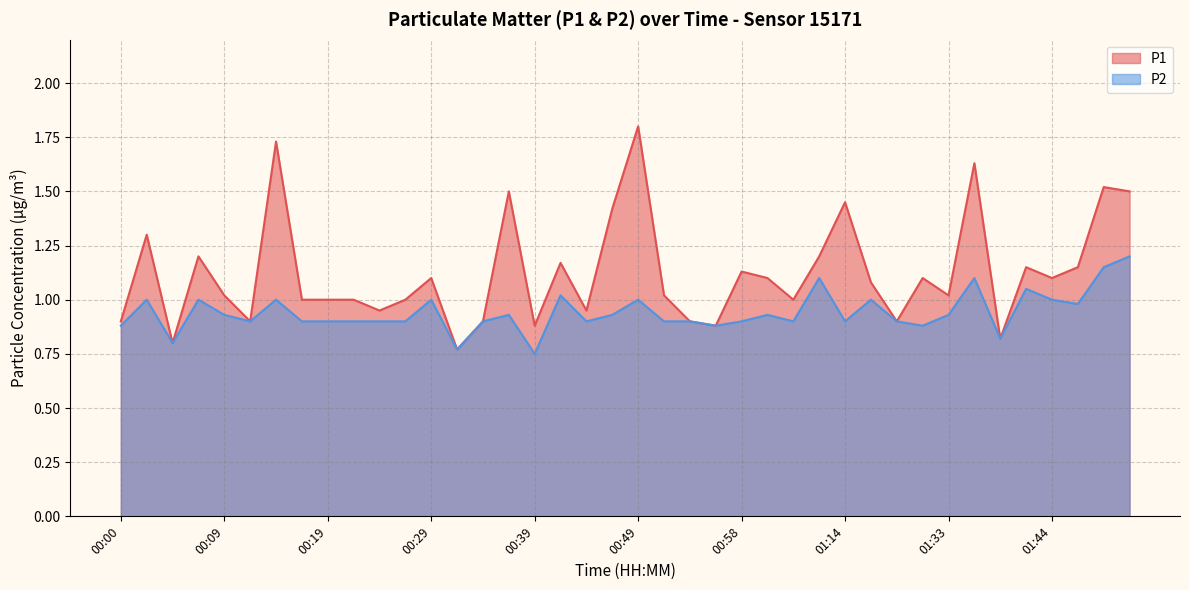

Between 00:46 and 01:01, which series saw the biggest shift?

P1